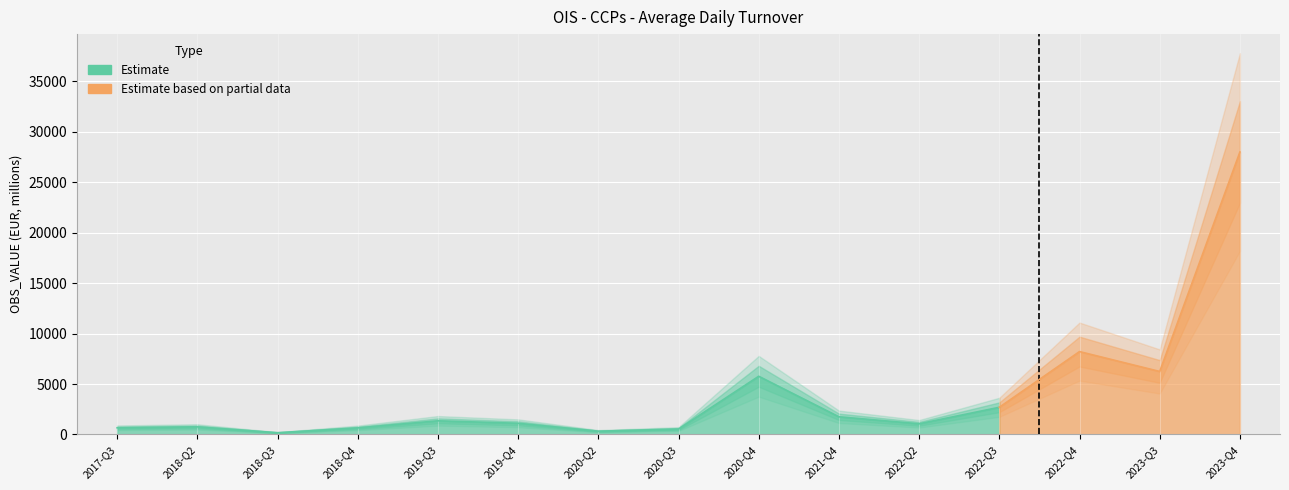

What is the change in value from 2020-Q2 to 2022-Q4?

+7891.4